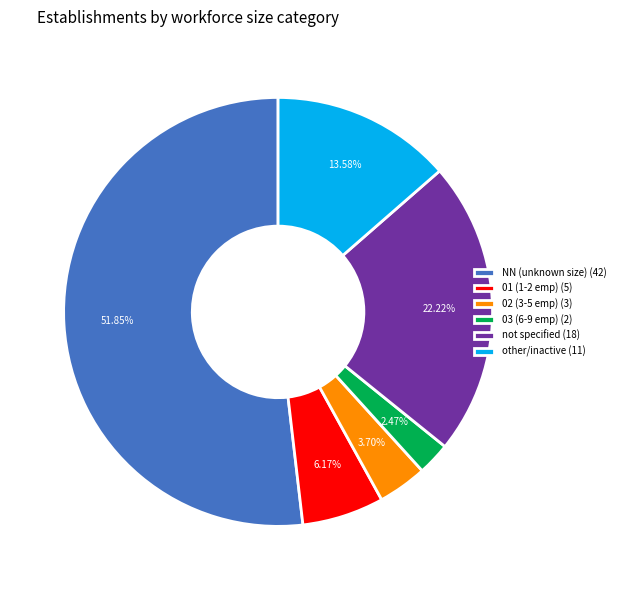

Is there a majority slice in this chart?

Yes